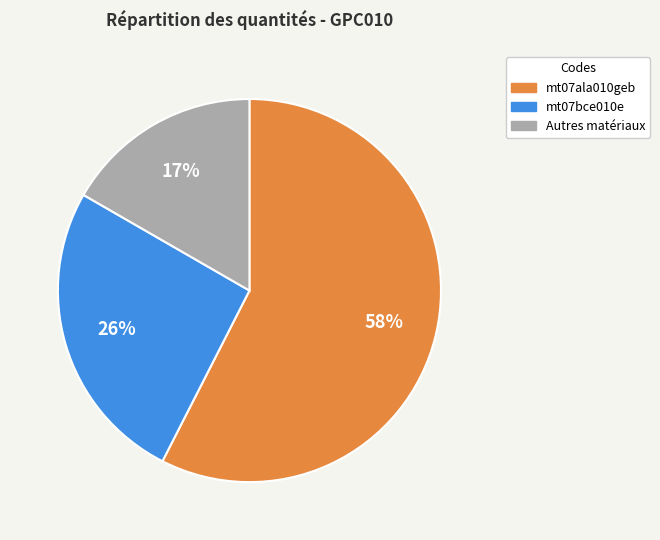

To the nearest percent, what is the average slice percentage?

33%